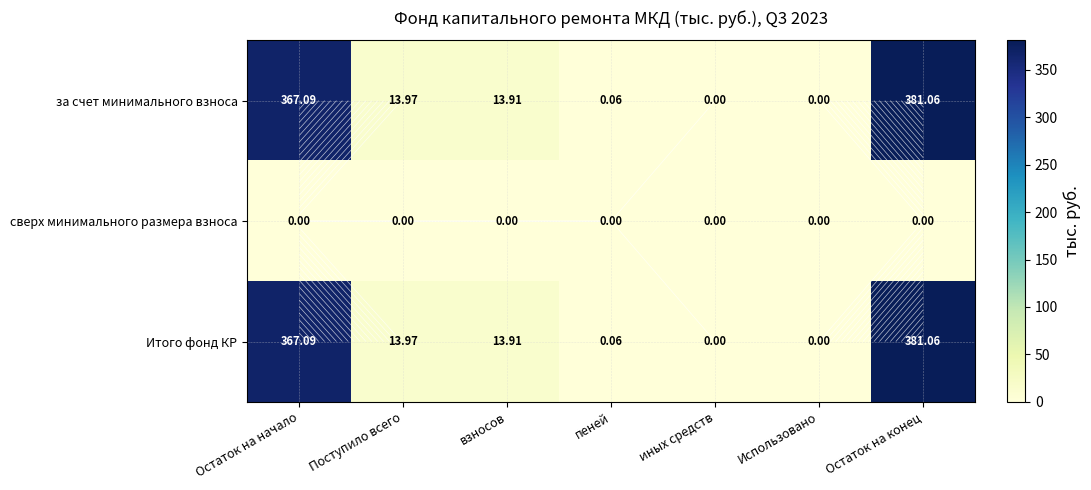

How many categories are shown in the chart?

7